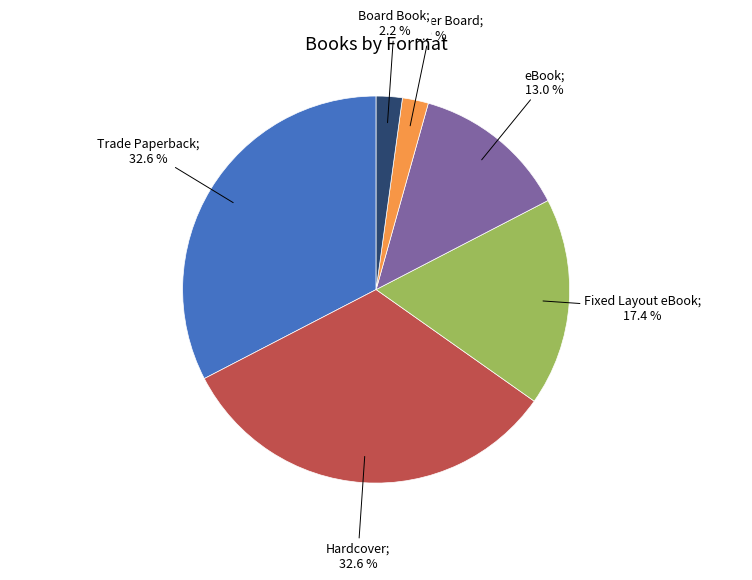

Does any single category account for the majority?

No